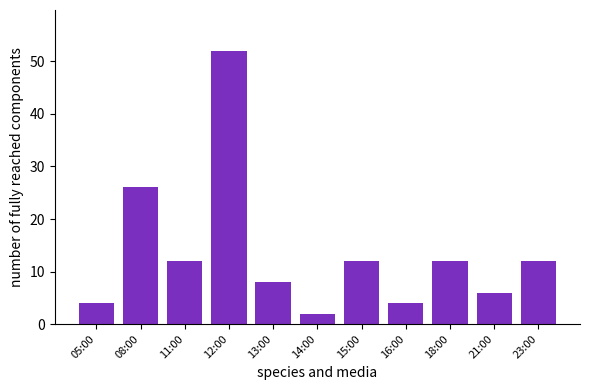

True or false: the data shows 8 at 13:00.

True